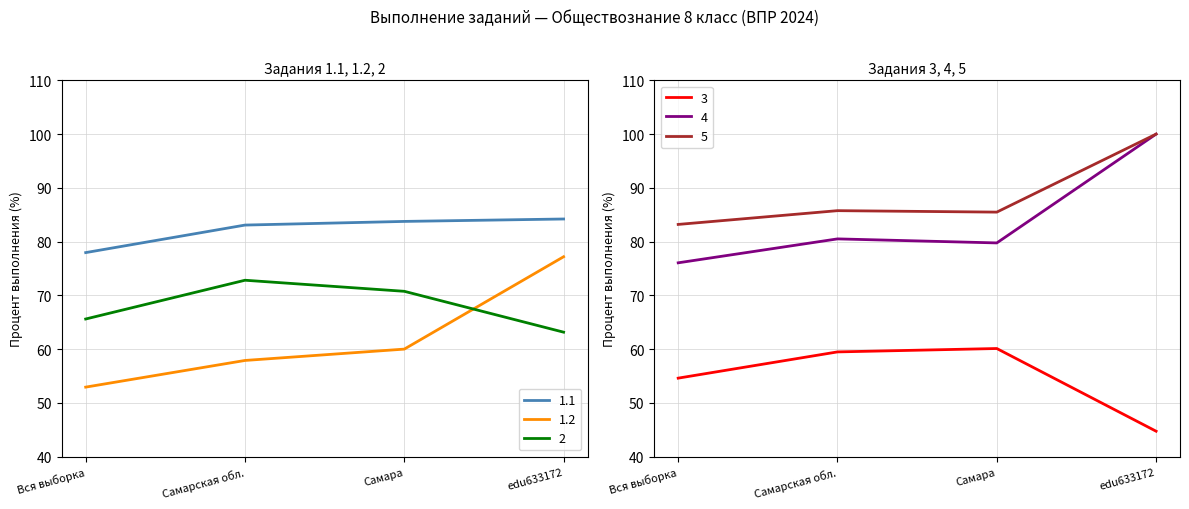

What is the label of the 4th point from the left?

edu633172